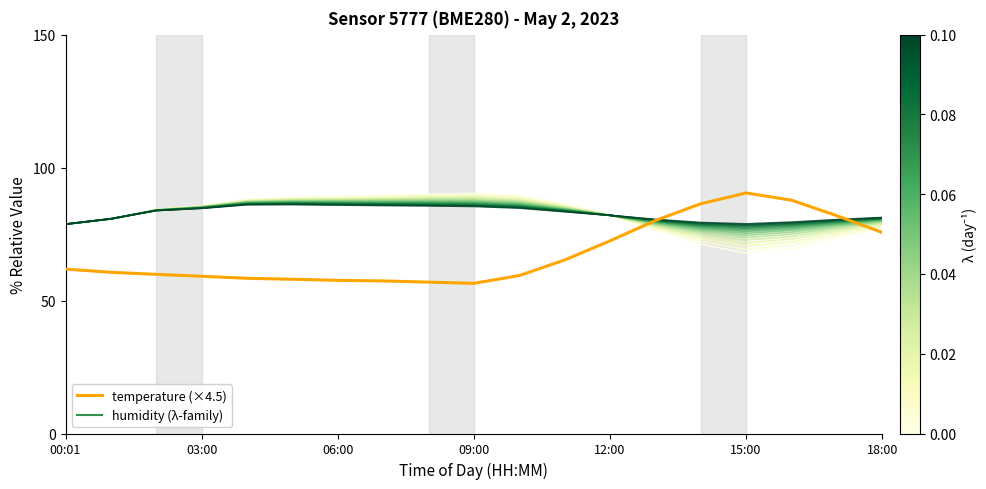

At which category does the chart reach its minimum across all series?

09:00